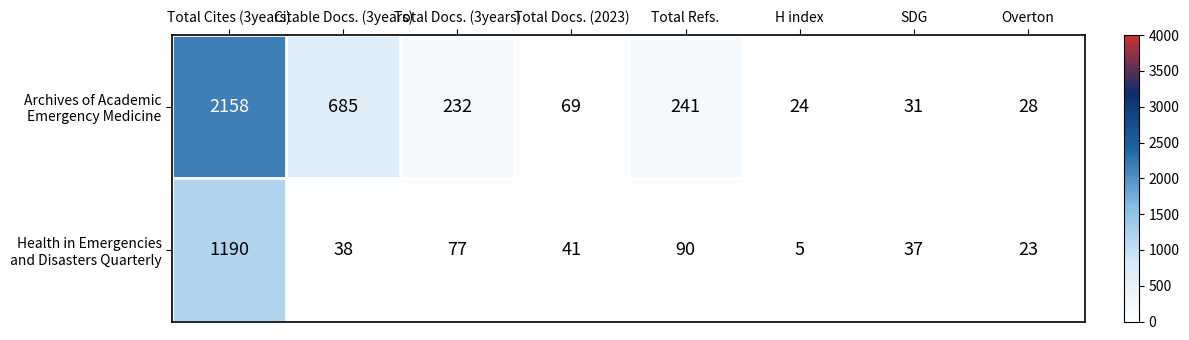

Which category has the highest value across all series?

Total Cites (3years)